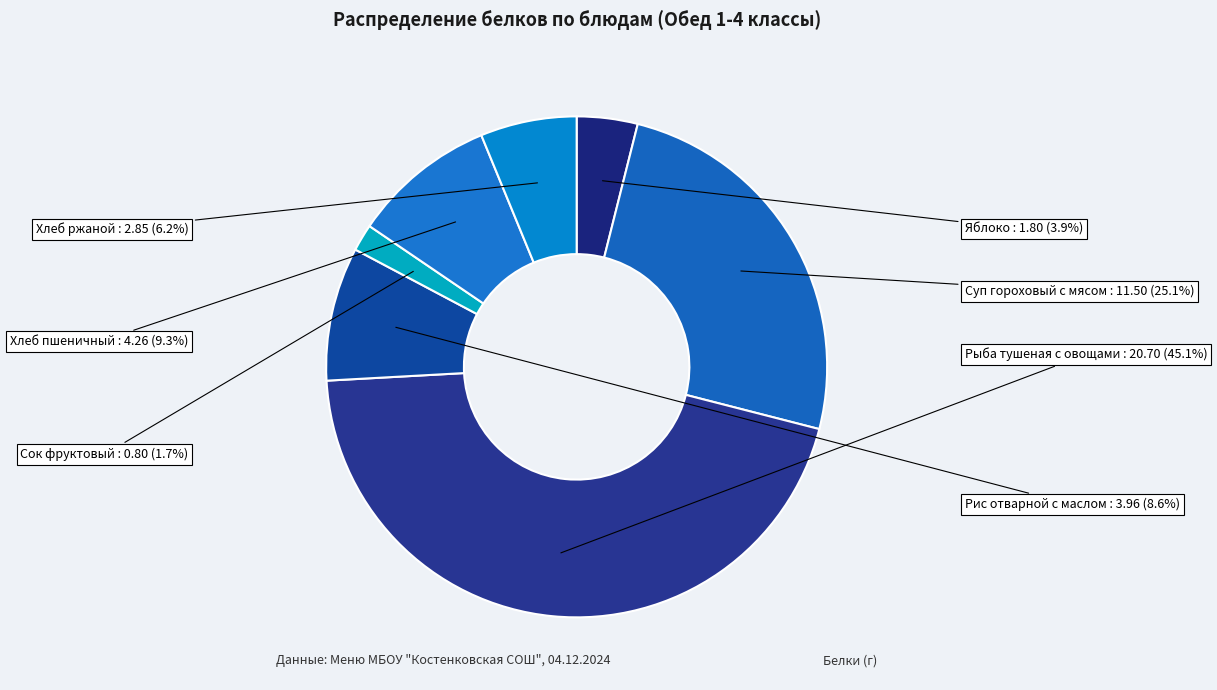

To the nearest percent, what is the difference between the Хлеб ржаной and Рис отварной с маслом slice percentages?

2%